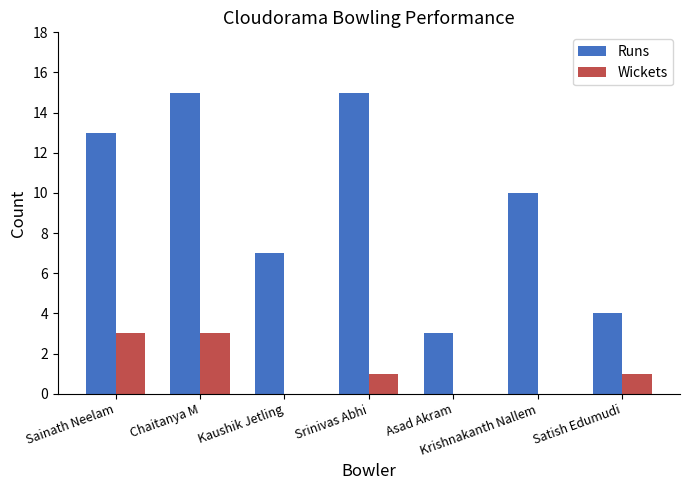

What is the maximum value for Runs?

15